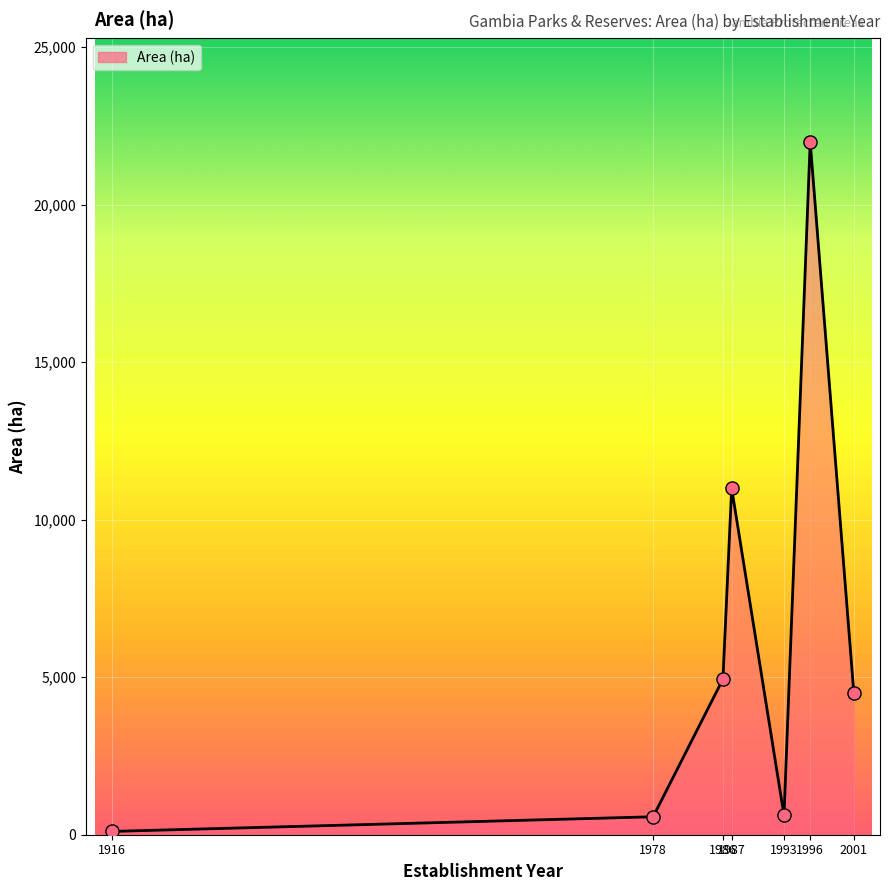

What is the change in value from 1986 to 1996?

+17060